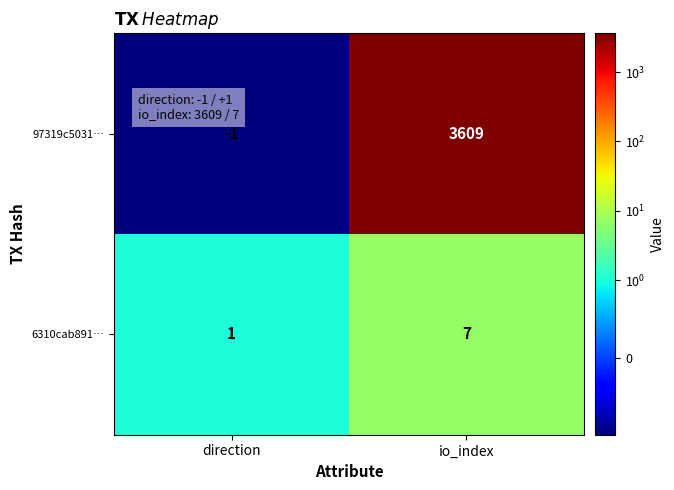

Reading right to left, extract all data points from this chart.

97319c5031…: io_index=3609	direction=-1
6310cab891…: io_index=7	direction=1